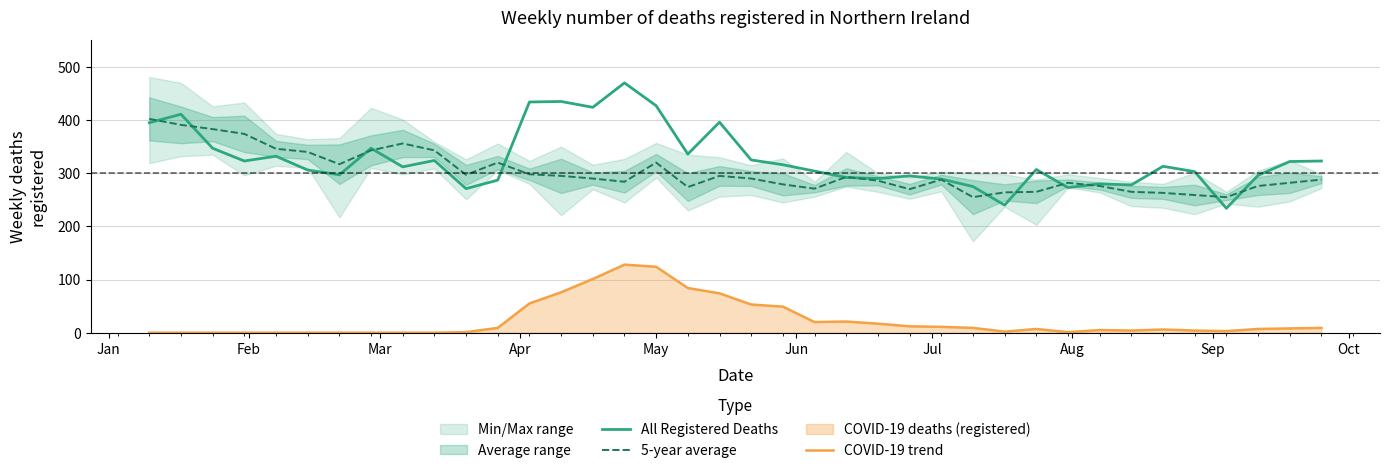

True or false: COVID-19 trend and All Registered Deaths intersect in this chart.

False